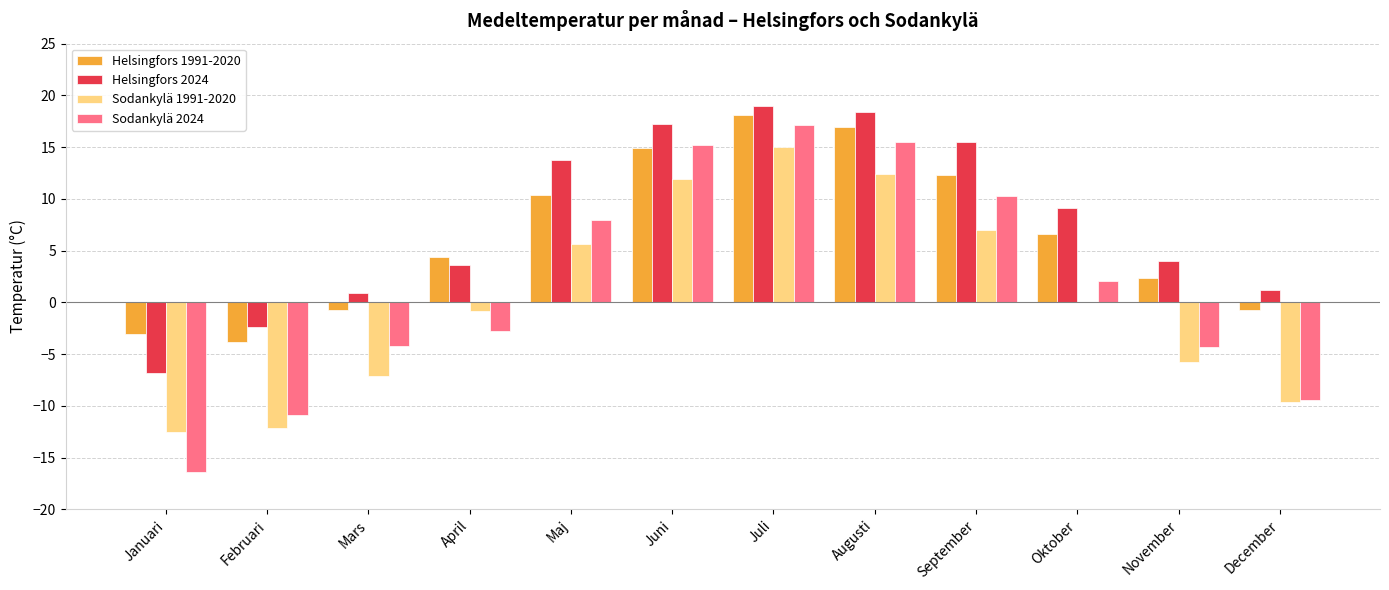

What is the highest value of the Helsingfors 1991-2020 series?

18.1